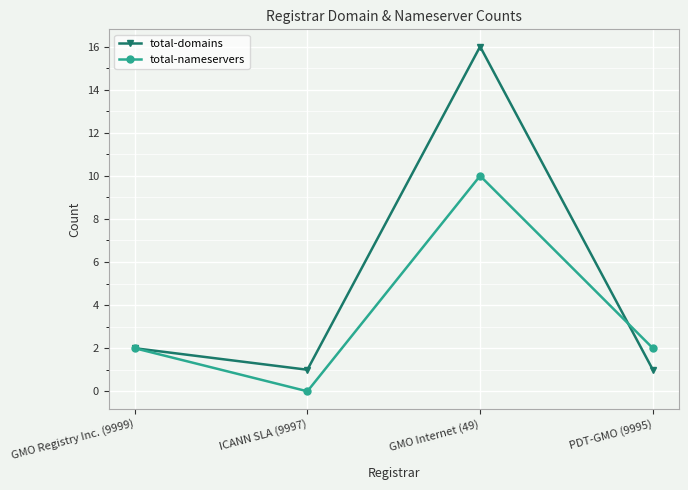

True or false: total-nameservers and total-domains intersect in this chart.

True